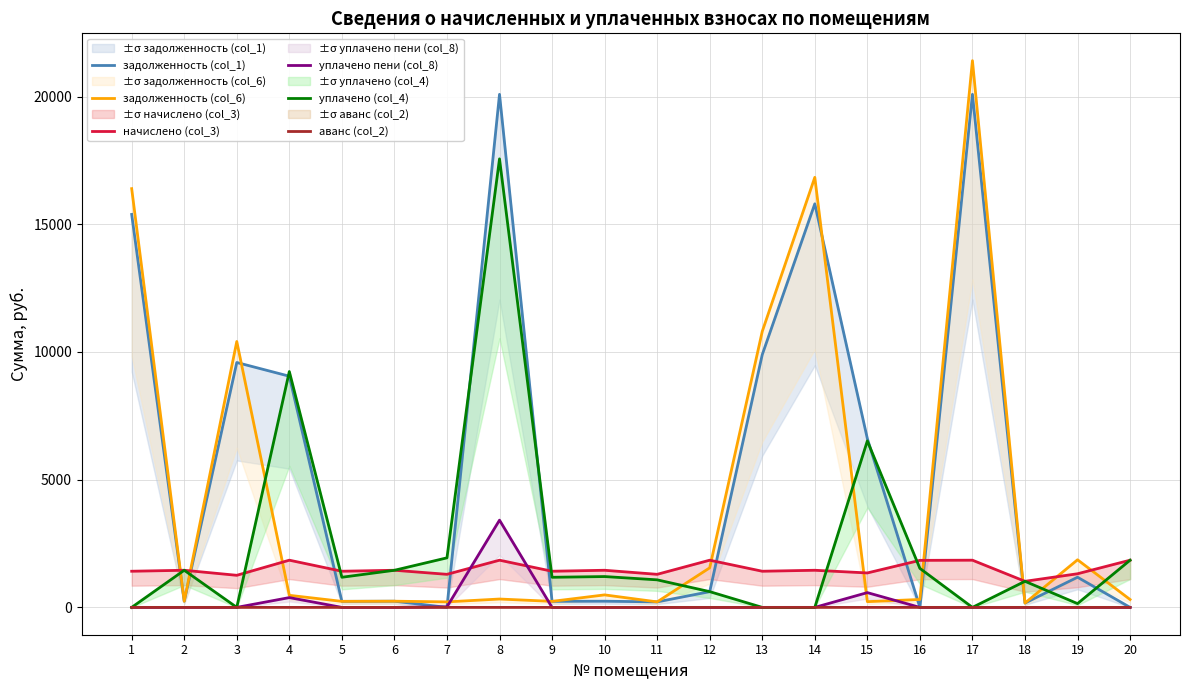

The value of уплачено (col_4) at 15 is 6516.7. True or false?

True